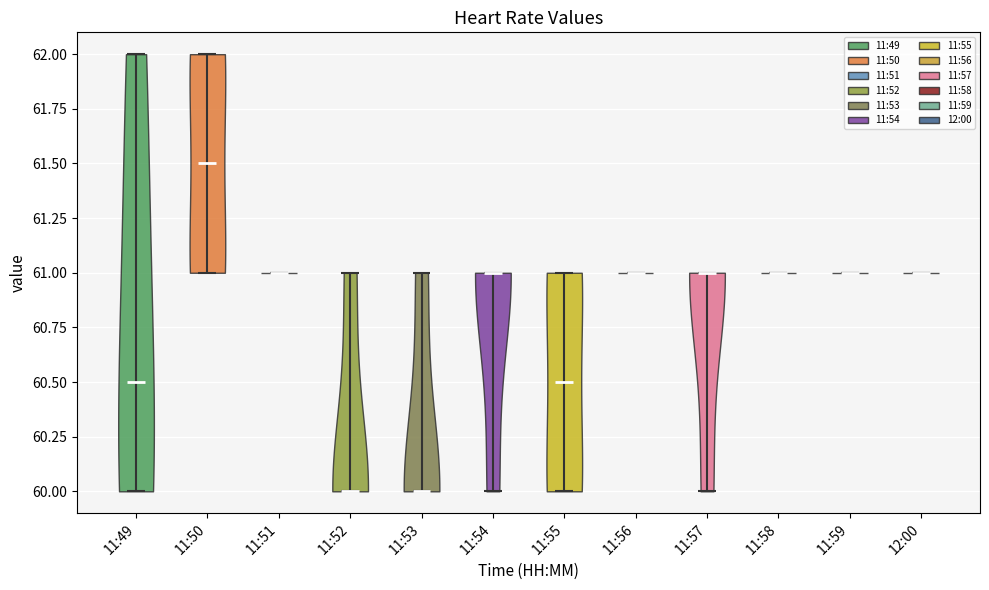

Reading left to right, read every violin against the y-axis: where its median line is, and the lowest and highest points it reaches. The values are not printed on the chart, so give them approximately, as read against the axis.

11:49: median line 60.5, lowest point 60.0, highest point 62.0
11:50: median line 61.5, lowest point 61.0, highest point 62.0
11:51: median line 61.0, lowest point 61.0, highest point 61.0
11:52: median line 60.0, lowest point 60.0, highest point 61.0
11:53: median line 60.0, lowest point 60.0, highest point 61.0
11:54: median line 61.0, lowest point 60.0, highest point 61.0
11:55: median line 60.5, lowest point 60.0, highest point 61.0
11:56: median line 61.0, lowest point 61.0, highest point 61.0
11:57: median line 61.0, lowest point 60.0, highest point 61.0
11:58: median line 61.0, lowest point 61.0, highest point 61.0
11:59: median line 61.0, lowest point 61.0, highest point 61.0
12:00: median line 61.0, lowest point 61.0, highest point 61.0